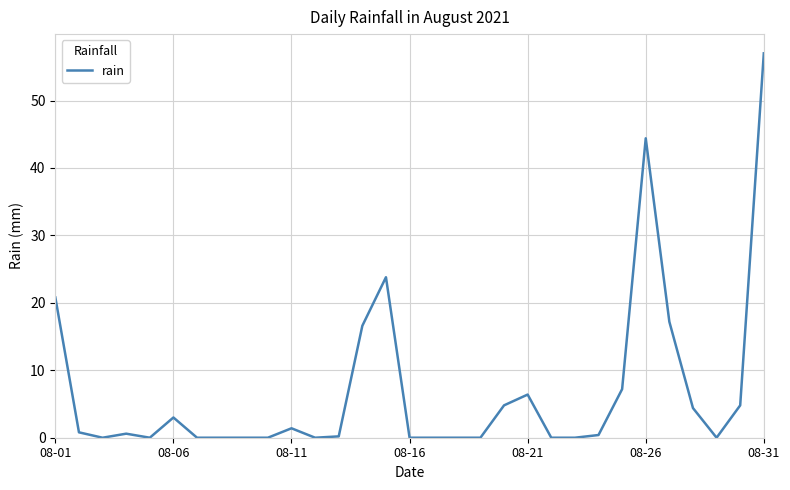

What is the maximum value shown in the chart?

57.0